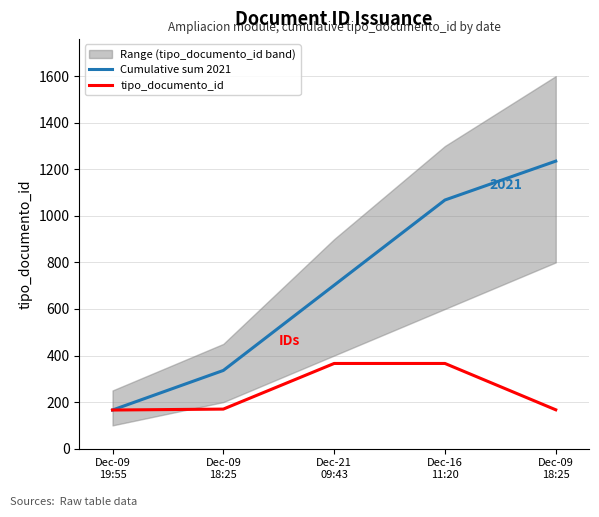

At how many categories does at least one series exceed 795?

2